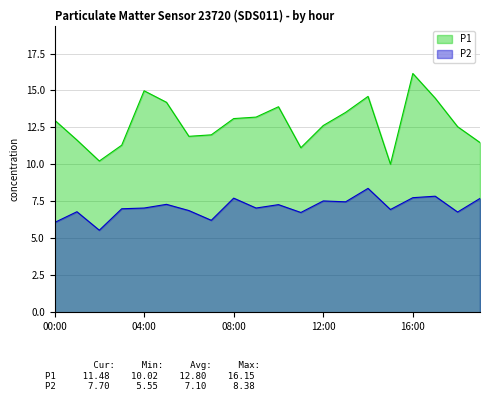

True or false: P1 has a value of 19.2 at 05:00.

False